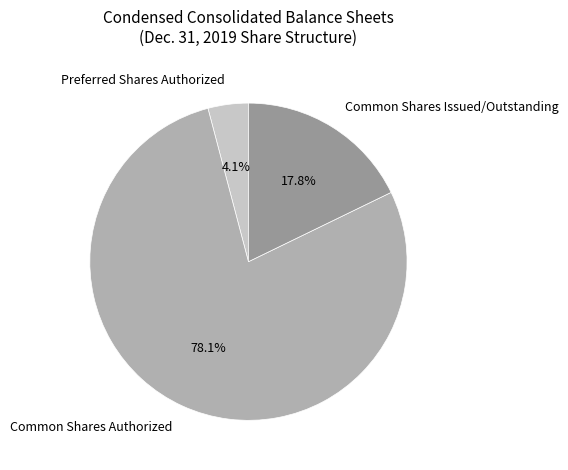

Does any single category account for the majority?

Yes